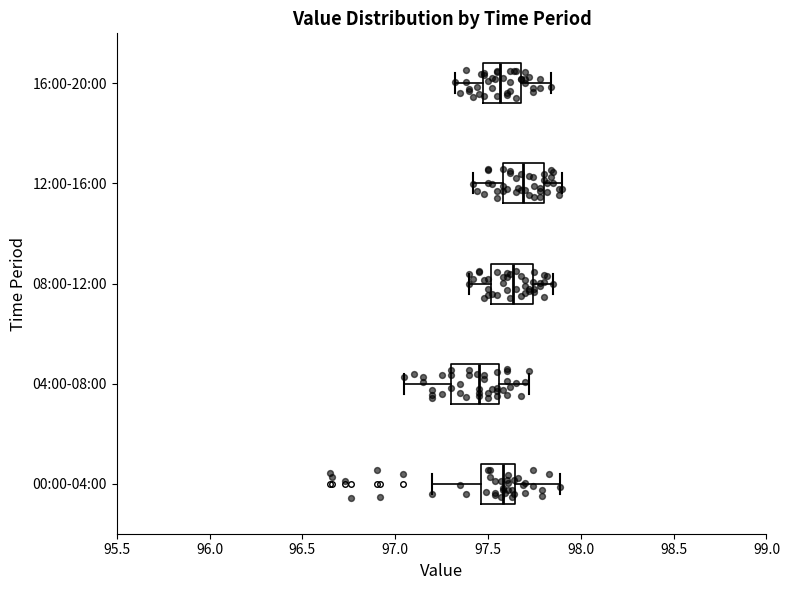

Reading bottom to top, read every box against the x-axis: the position of its median line, the range the box covers, and the ends of its whiskers. The values are not printed on the chart, so give them approximately, as read against the axis.

00:00-04:00: median 97.60, box 97.45 to 97.65, whiskers 97.20 to 97.90
04:00-08:00: median 97.45, box 97.30 to 97.55, whiskers 97.05 to 97.70
08:00-12:00: median 97.65, box 97.50 to 97.75, whiskers 97.40 to 97.85
12:00-16:00: median 97.70, box 97.60 to 97.80, whiskers 97.40 to 97.90
16:00-20:00: median 97.55, box 97.50 to 97.70, whiskers 97.30 to 97.85